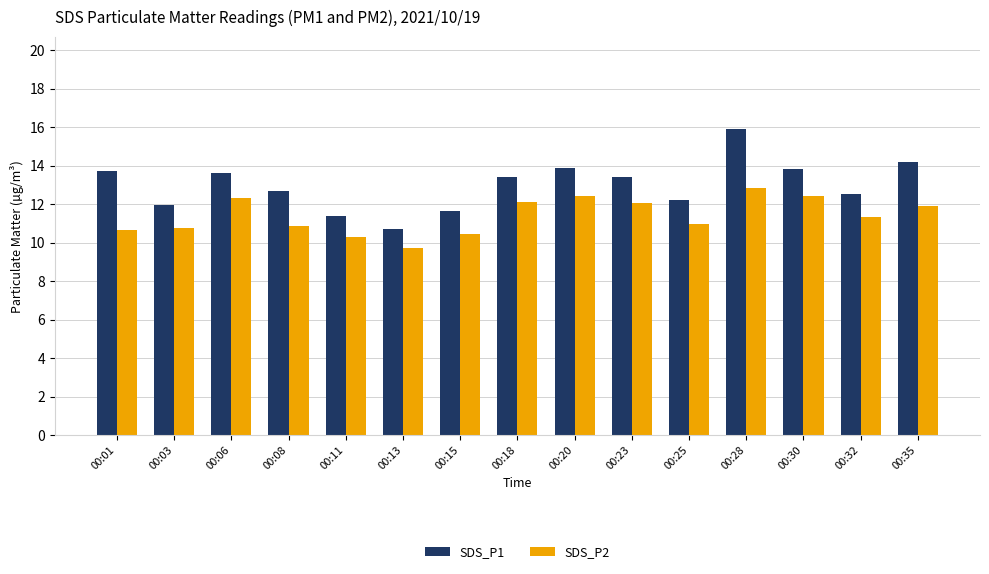

Which series has the largest range (max minus min)?

SDS_P1